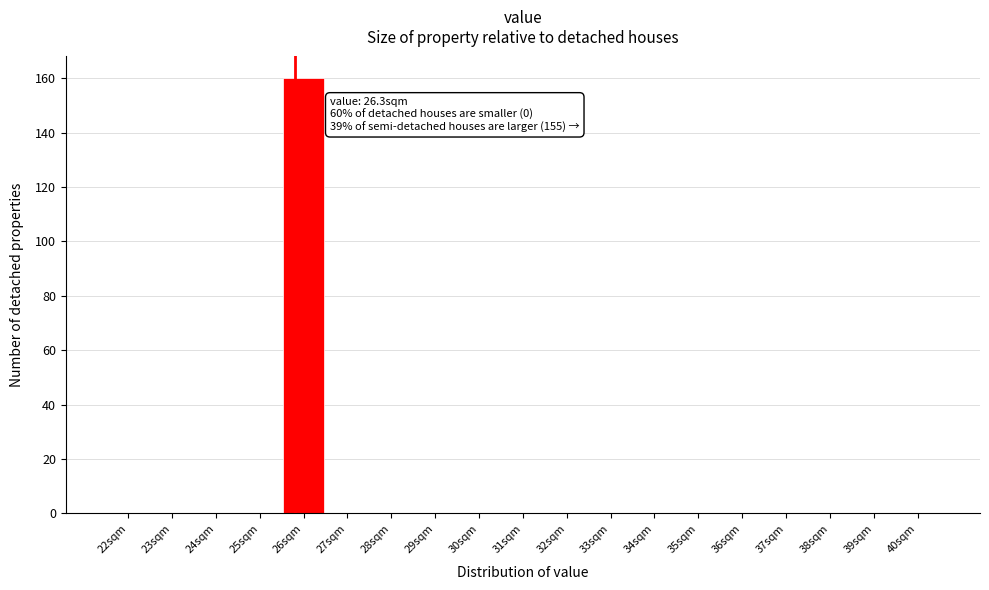

Reading left to right, list all the values displayed in this chart.

22sqm=0	23sqm=0	24sqm=0	25sqm=0	26sqm=160	27sqm=0	28sqm=0	29sqm=0	30sqm=0	31sqm=0	32sqm=0	33sqm=0	34sqm=0	35sqm=0	36sqm=0	37sqm=0	38sqm=0	39sqm=0	40sqm=0